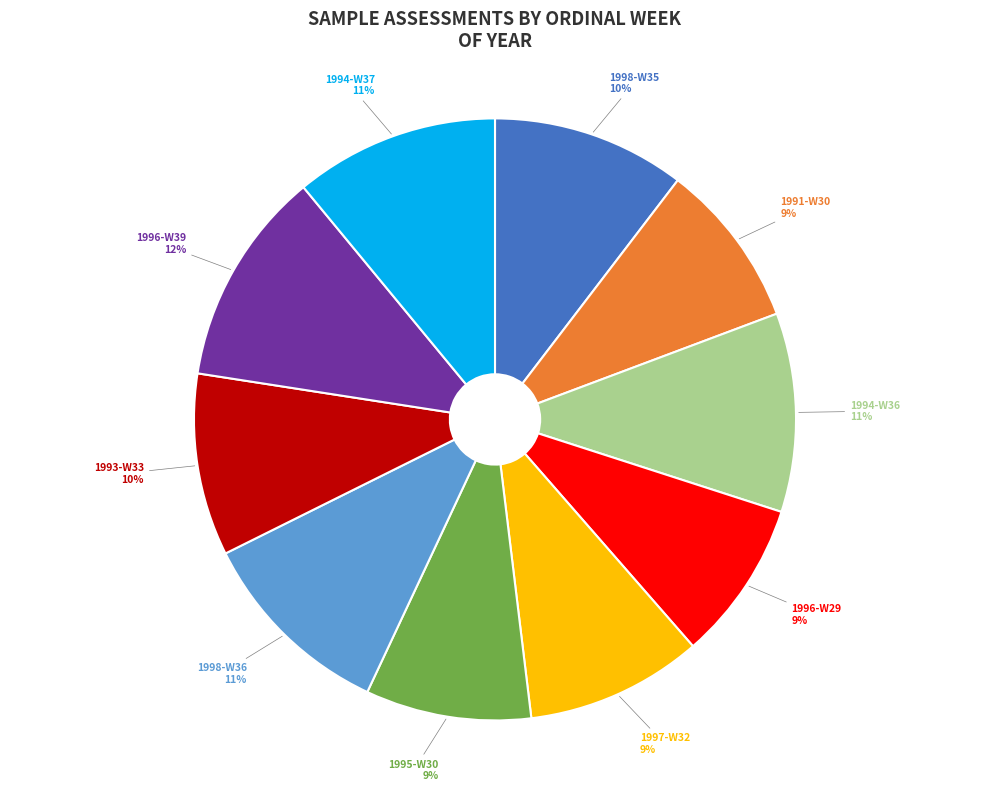

To the nearest percent, what is the average slice percentage?

10%